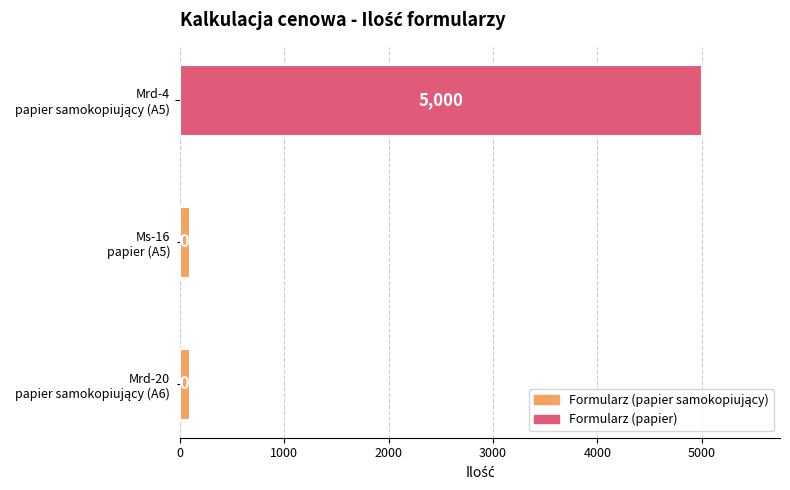

How many values are between 100 and 5000?

3